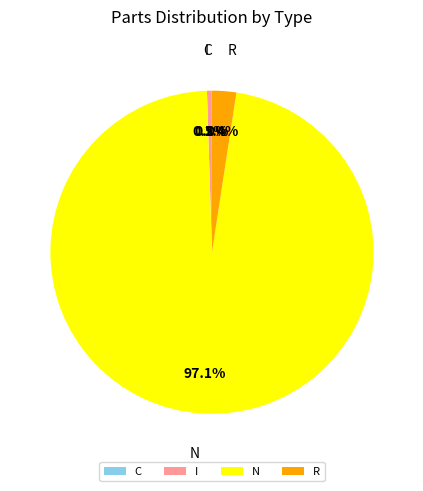

Which slice represents more than half of the pie?

N